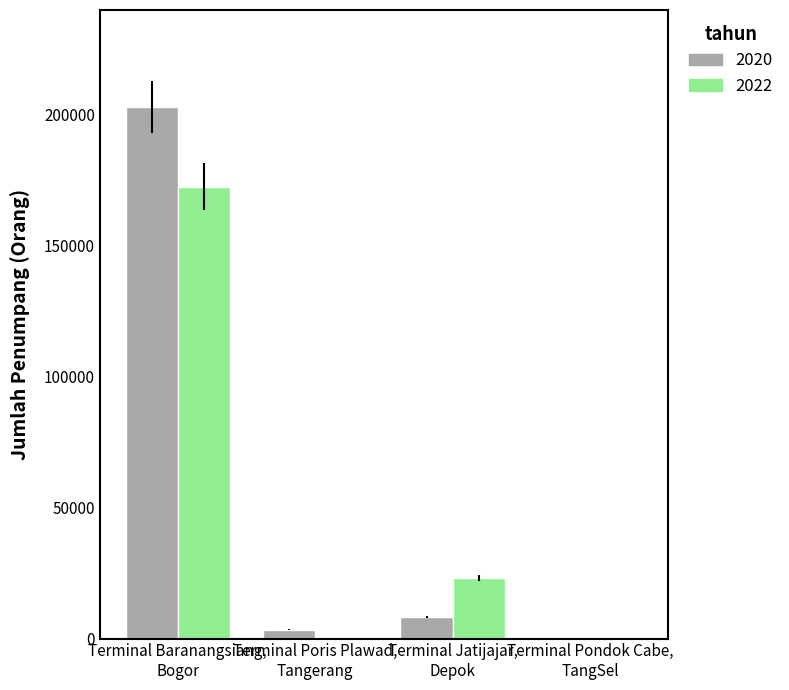

Are the bars grouped side by side (vs. stacked)?

Yes